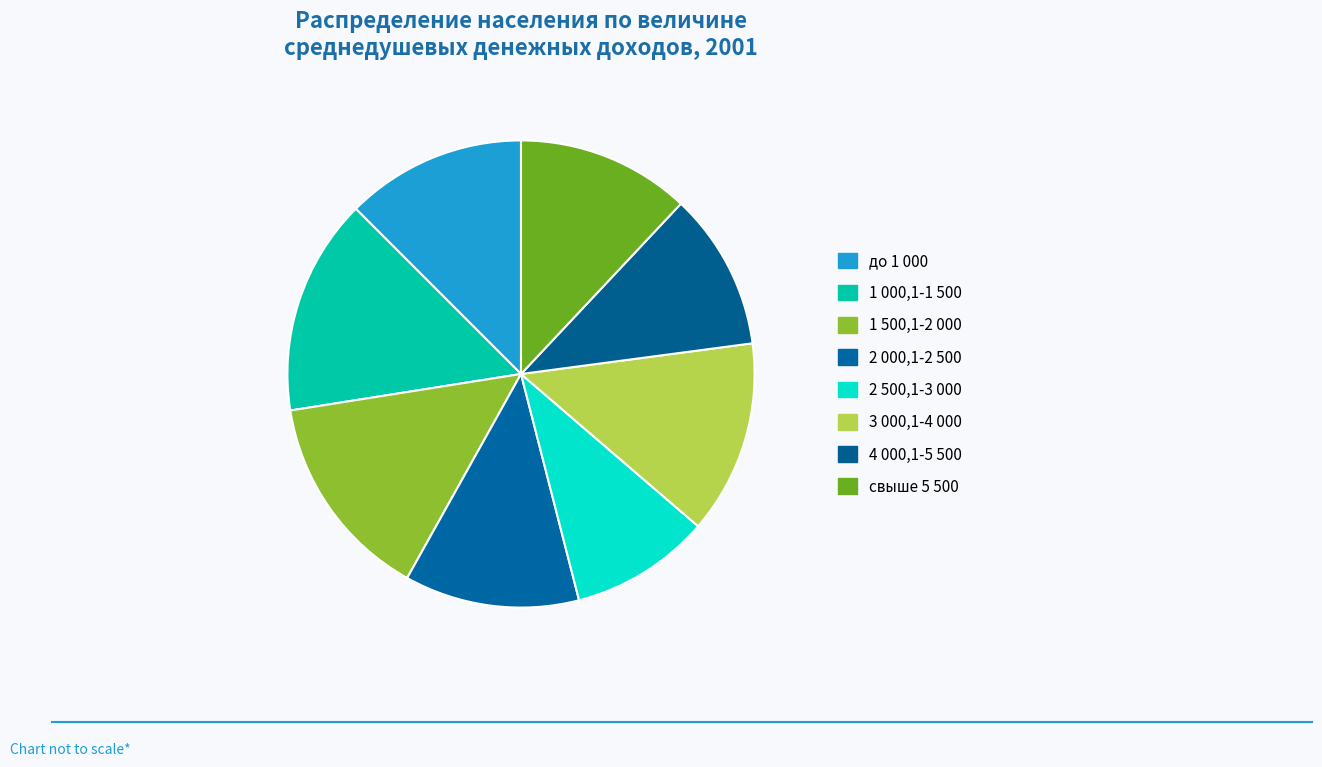

To the nearest percent, what percentage of the pie is 1 500,1-2 000?

14%